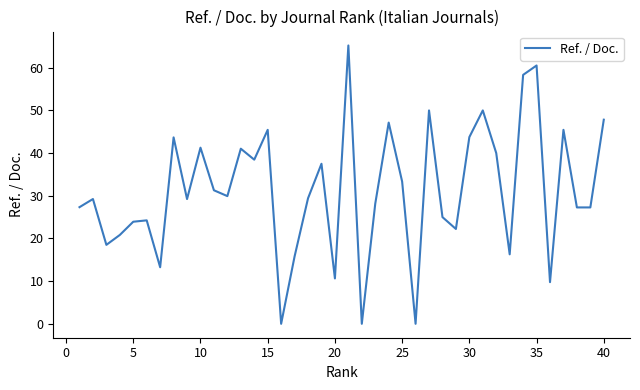

What is the maximum value shown in the chart?

65.2